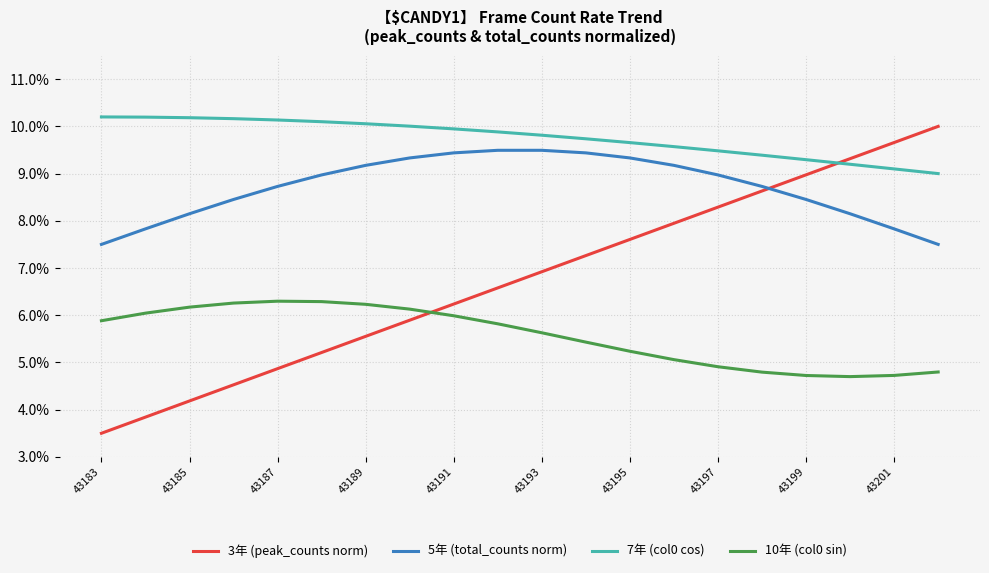

Which series has the widest spread of values?

3年 (peak_counts norm)